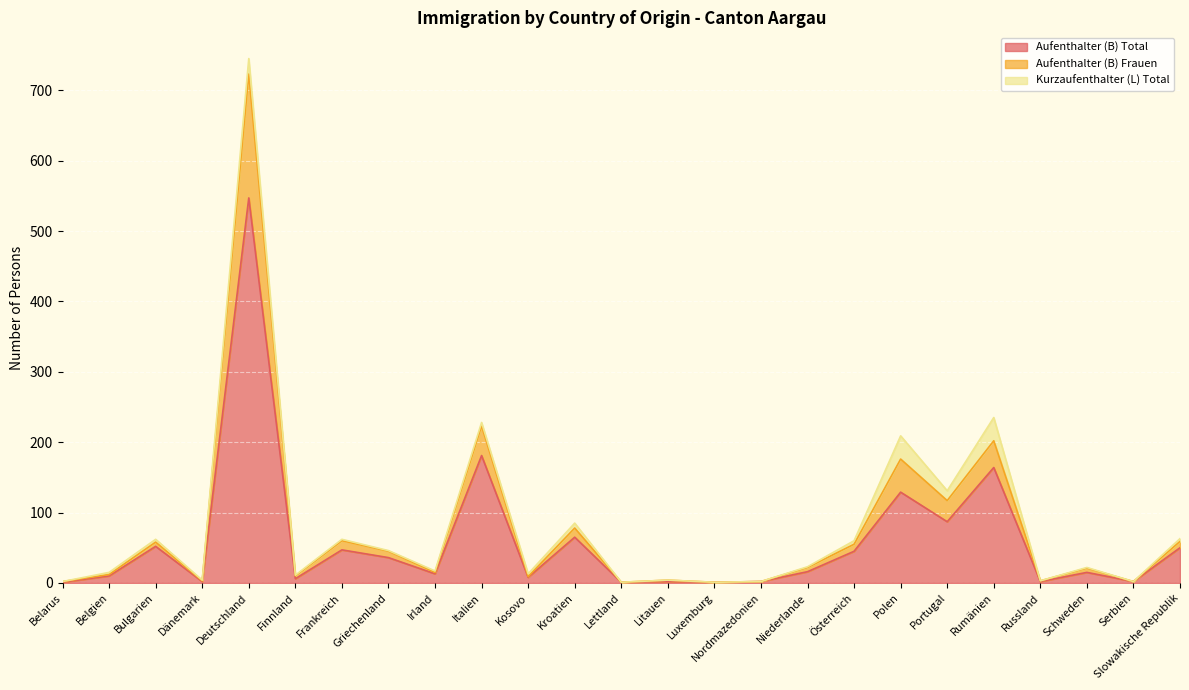

The value of Aufenthalter (B) Total at Lettland is 1. True or false?

False